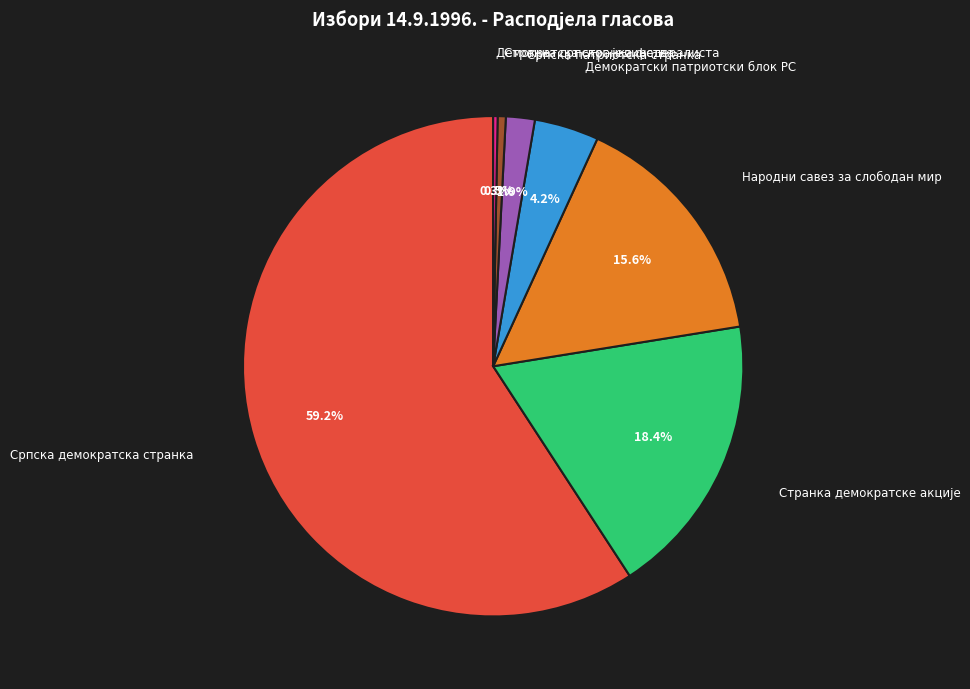

Which has a higher value, Српска демократска странка or Српска патриотска странка?

Српска демократска странка